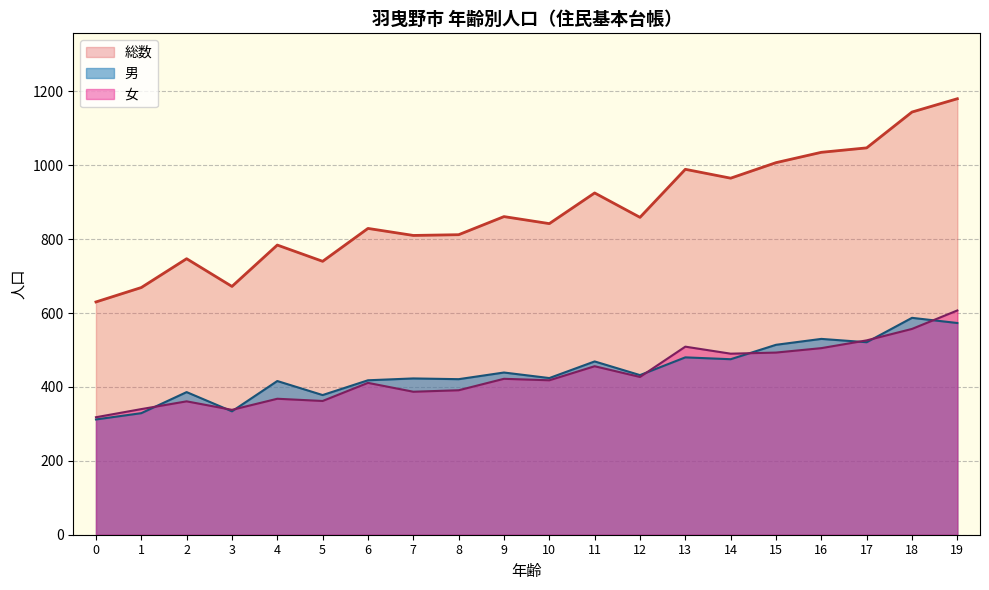

True or false: 総数 and 男 intersect in this chart.

False